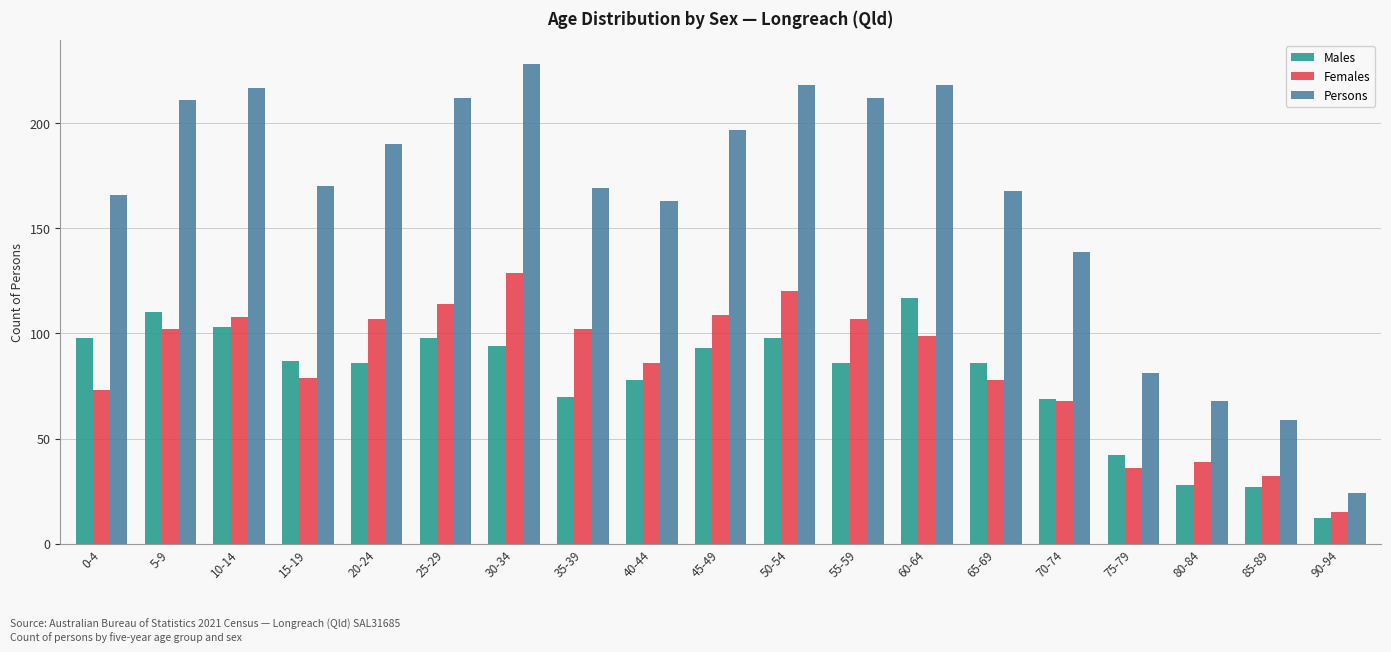

True or false: Females has a value of 107 at 20-24.

True